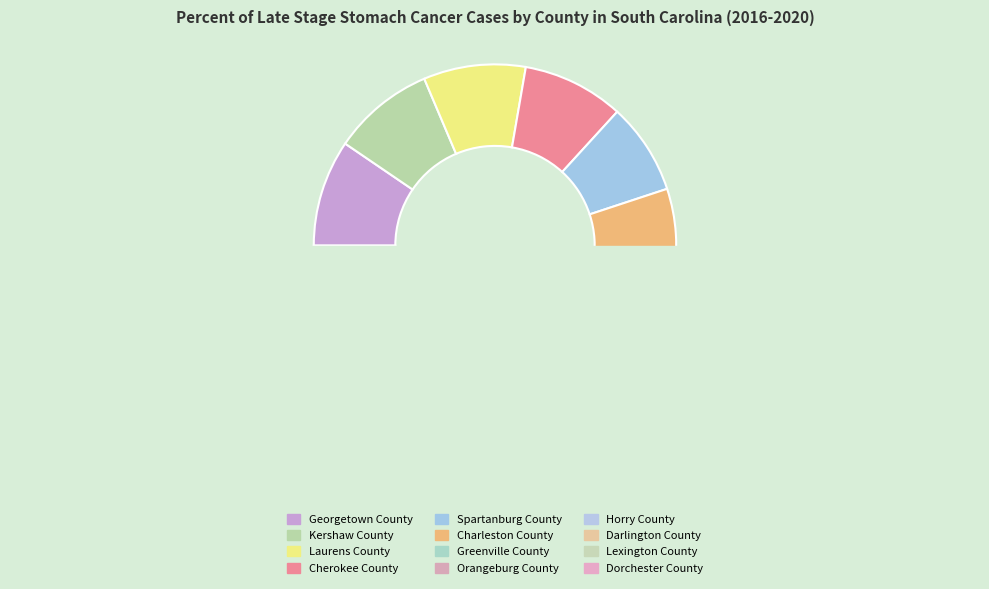

To the nearest percent, what is the difference between the largest and smallest slice percentages?

2%